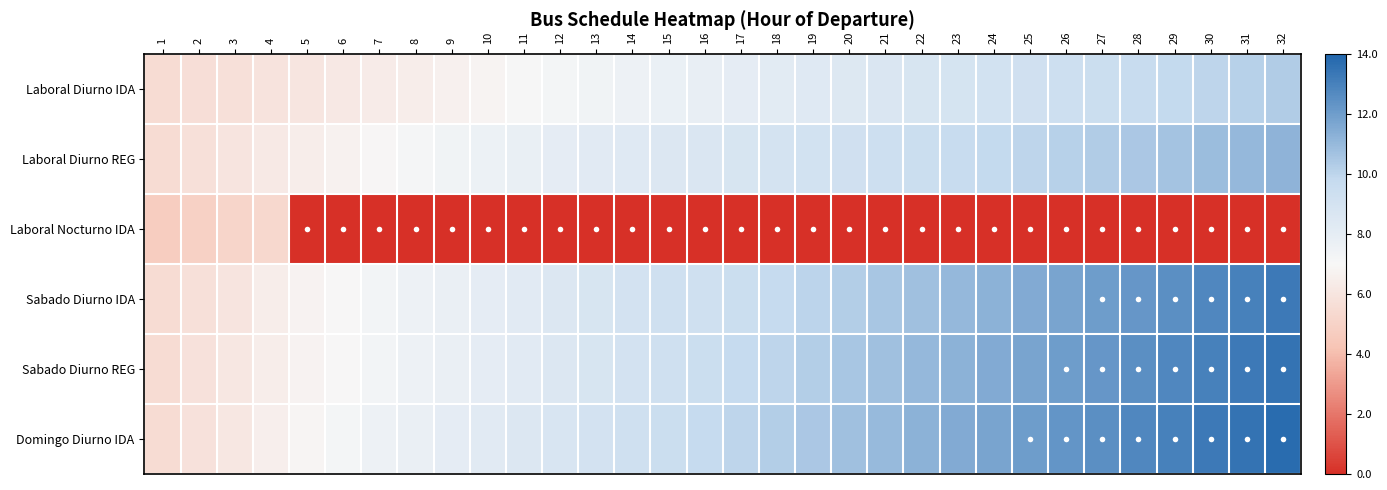

How many distinct data groups are displayed?

6